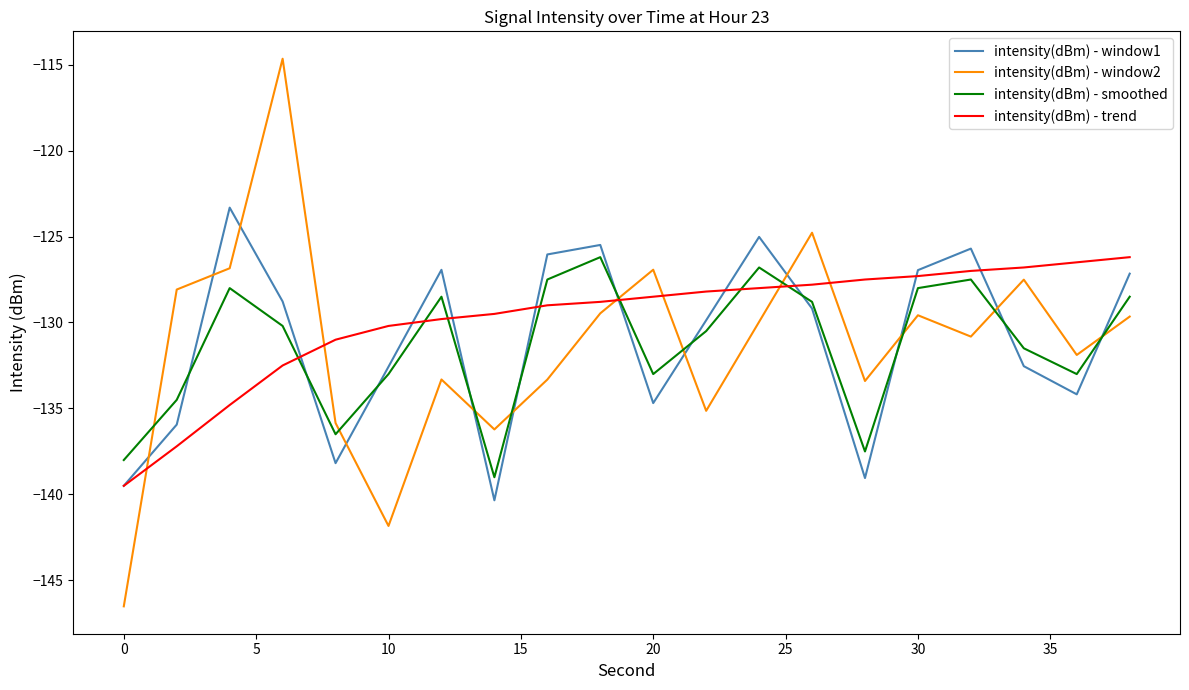

What is the maximum value shown in the chart?

-114.7